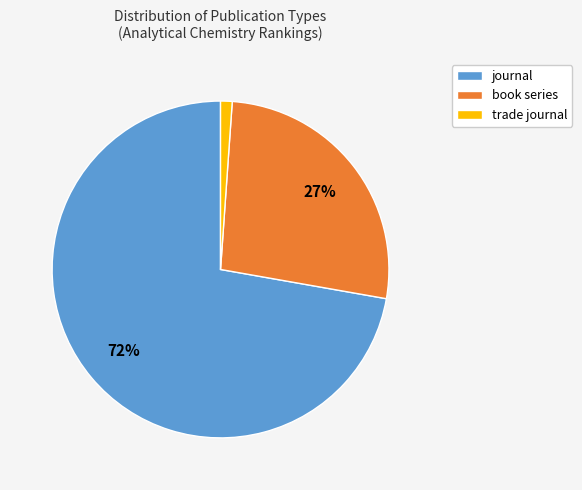

Is it true that book series is 34% of the pie?

False